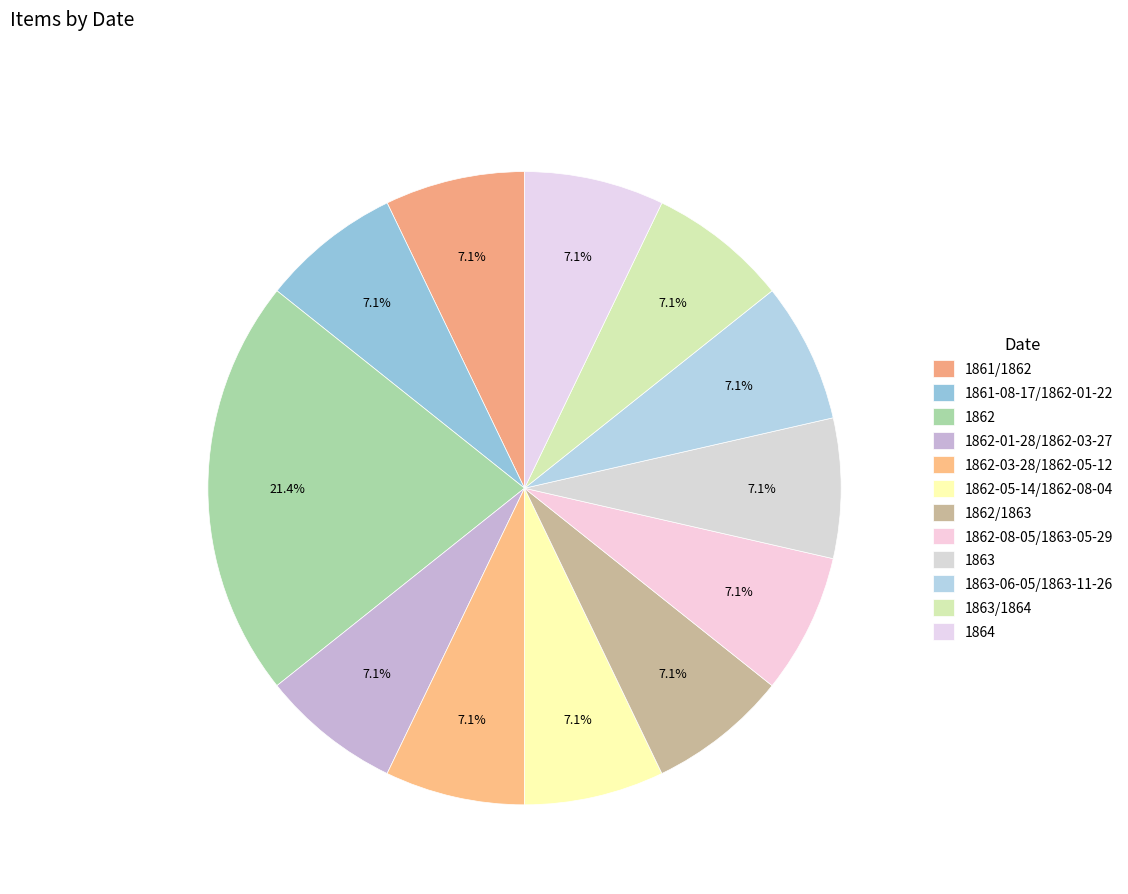

What is the total percentage of 1862-01-28/1862-03-27 and 1863/1864?

14.3%